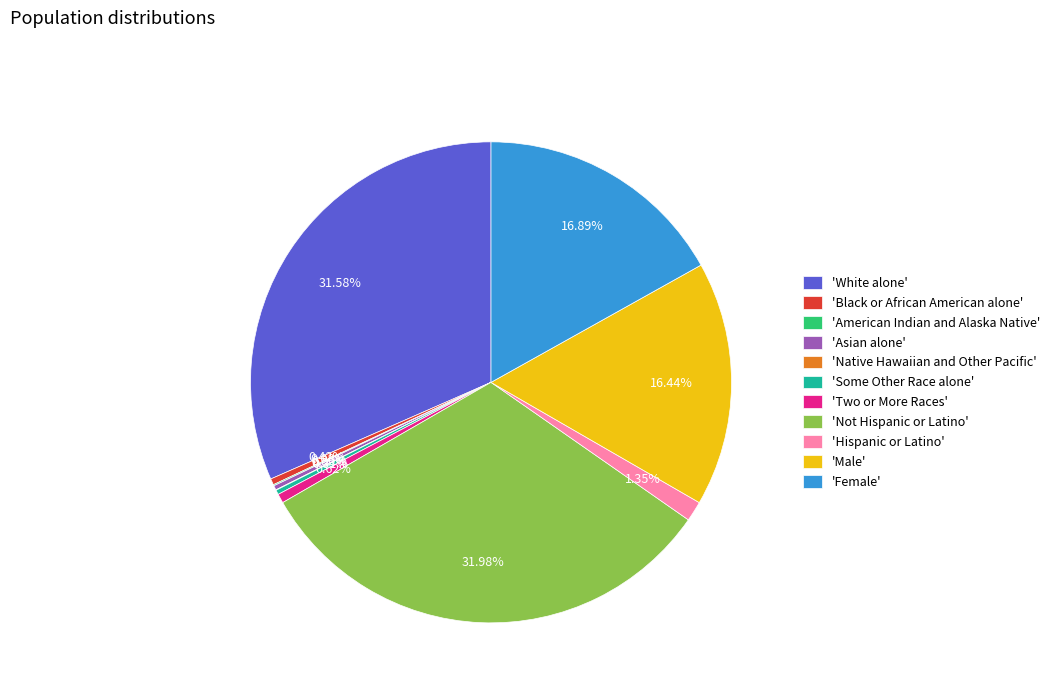

Is there any slice that represents more than half of the pie?

No